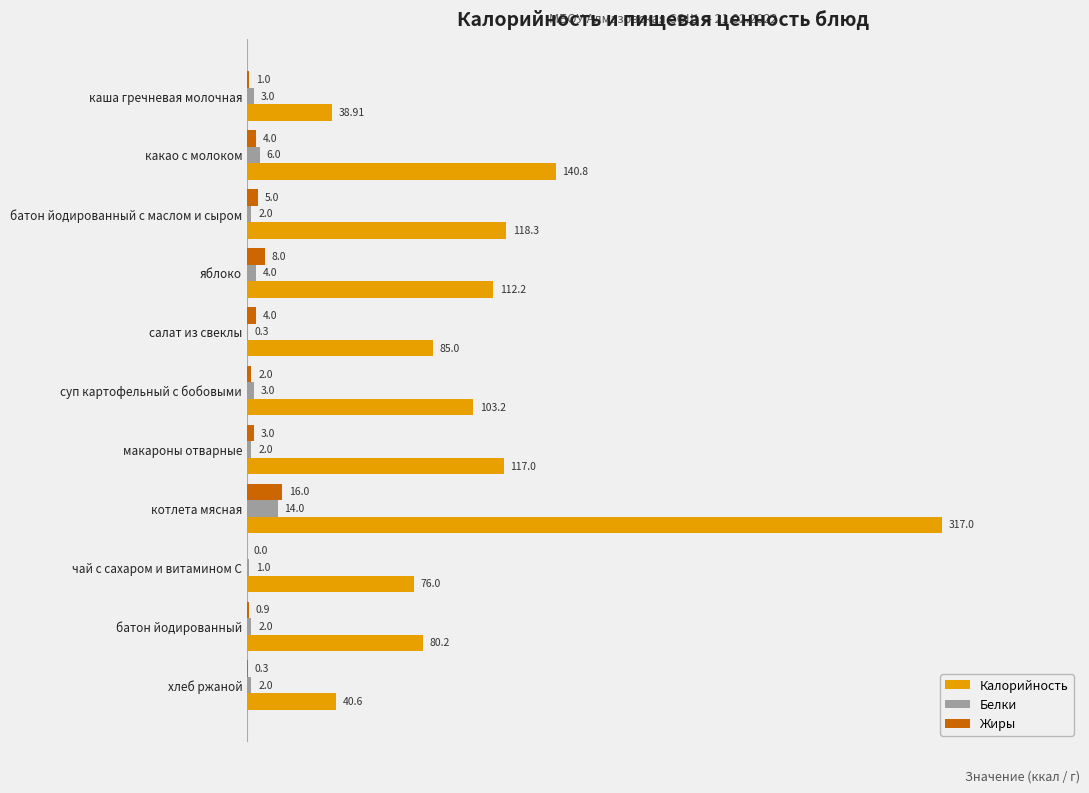

Which category has the highest value in the Калорийность series?

котлета мясная